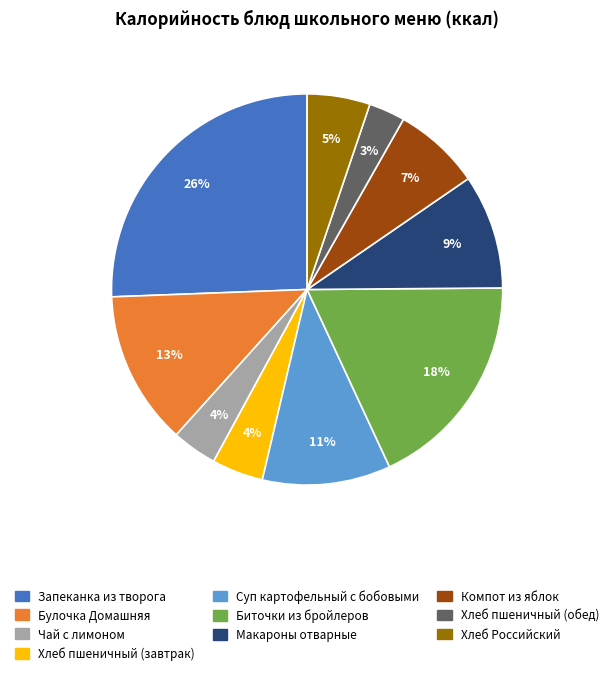

What percentage is the Чай с лимоном slice, to the nearest percent?

4%